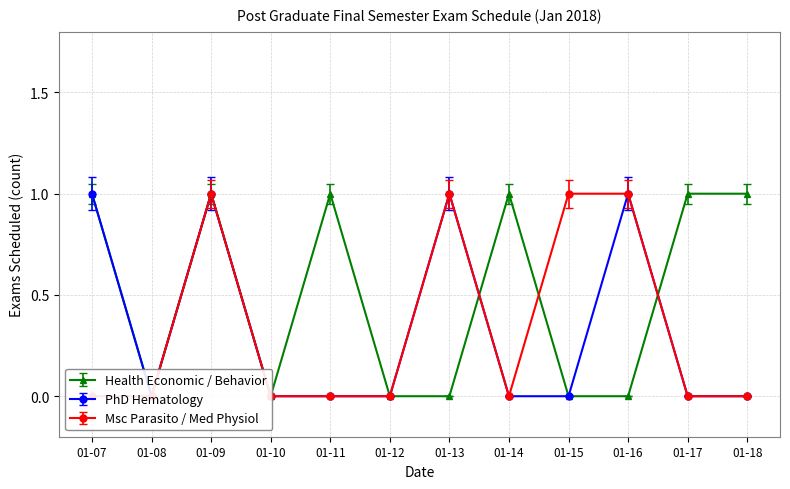

True or false: PhD Hematology and Health Economic / Behavior intersect in this chart.

True